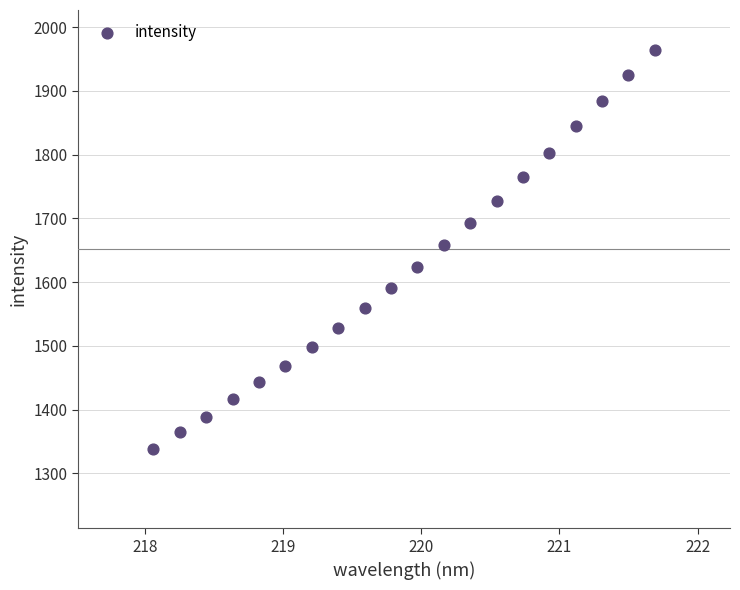

What is the range of X values (max minus min)?

3.6